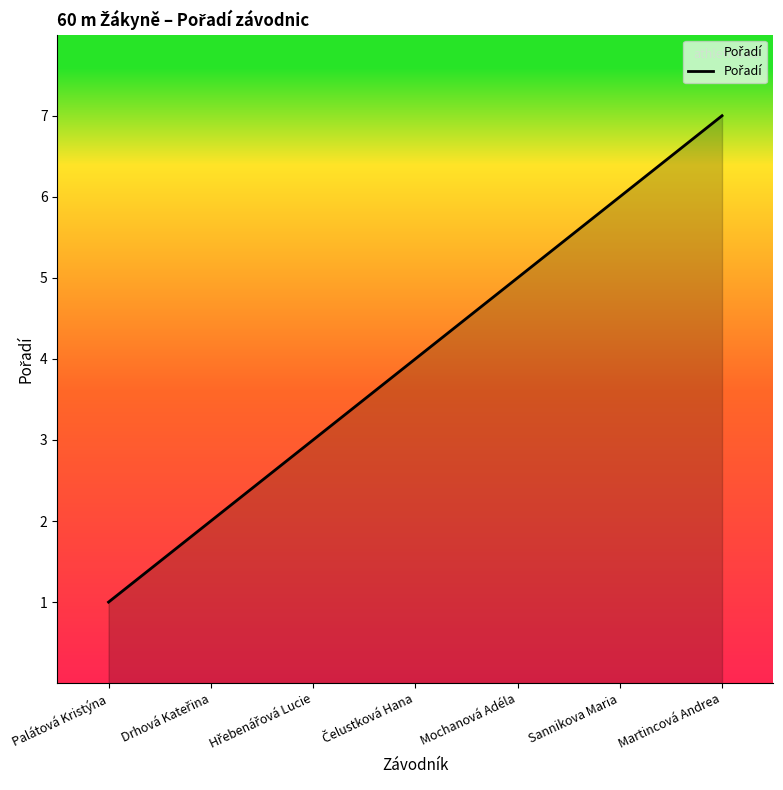

What is the change in value from Sannikova Maria to Martincová Andrea?

+1